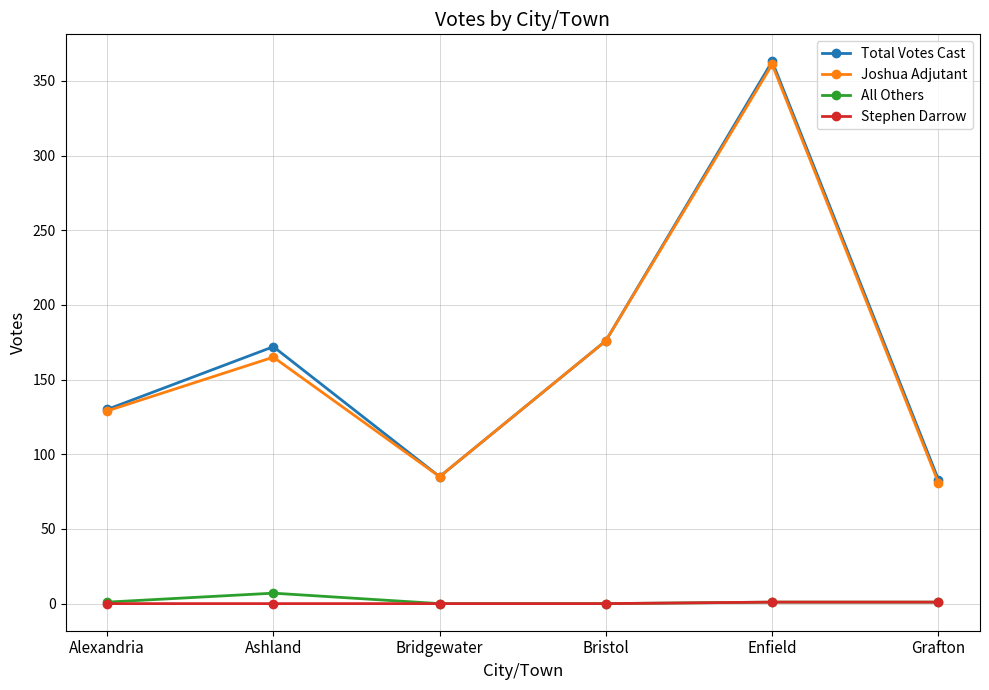

At which category is the sum across all series the highest?

Enfield